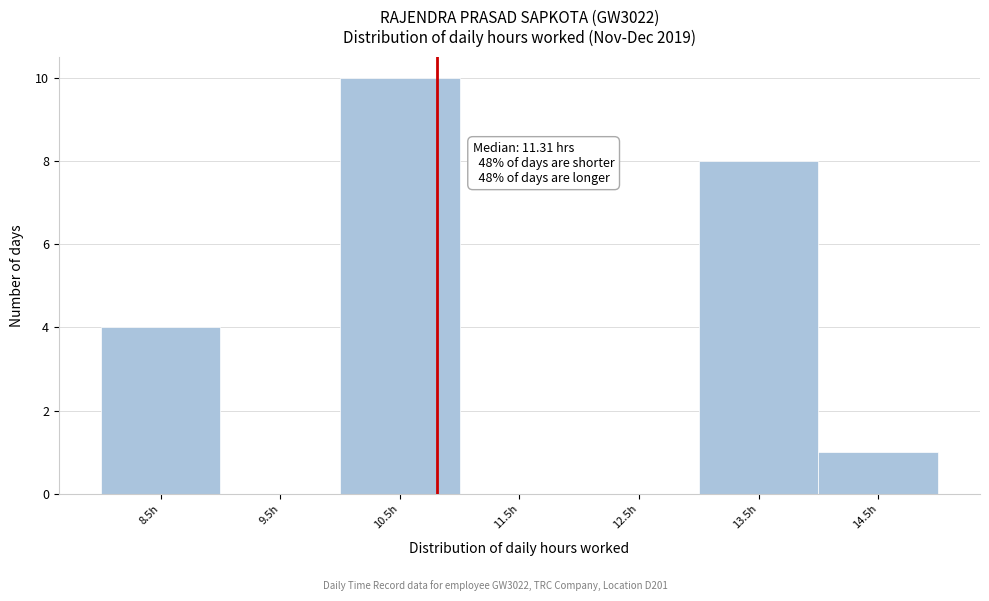

Reading left to right, list all the values displayed in this chart.

8.5h=4	9.5h=0	10.5h=10	11.5h=0	12.5h=0	13.5h=8	14.5h=1